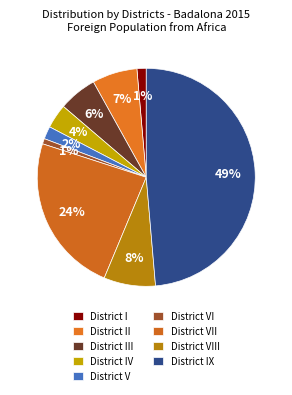

The District VI slice represents 1% of the pie. True or false?

True